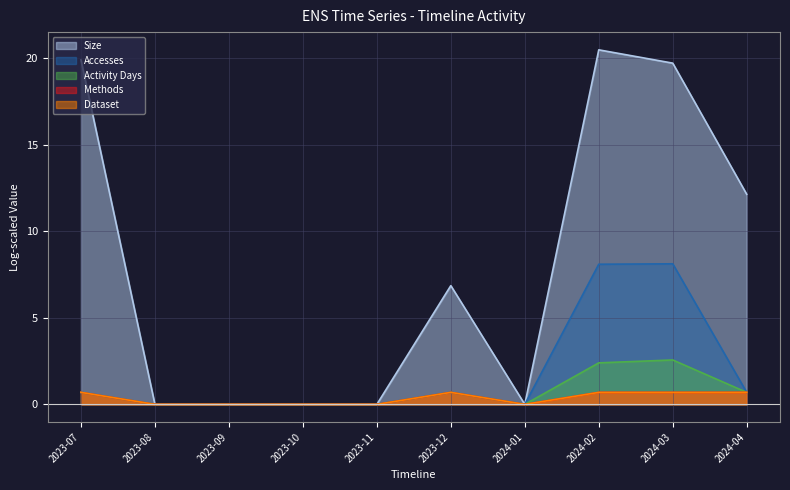

What is the value of the Accesses point at the 1st from the left?

0.7